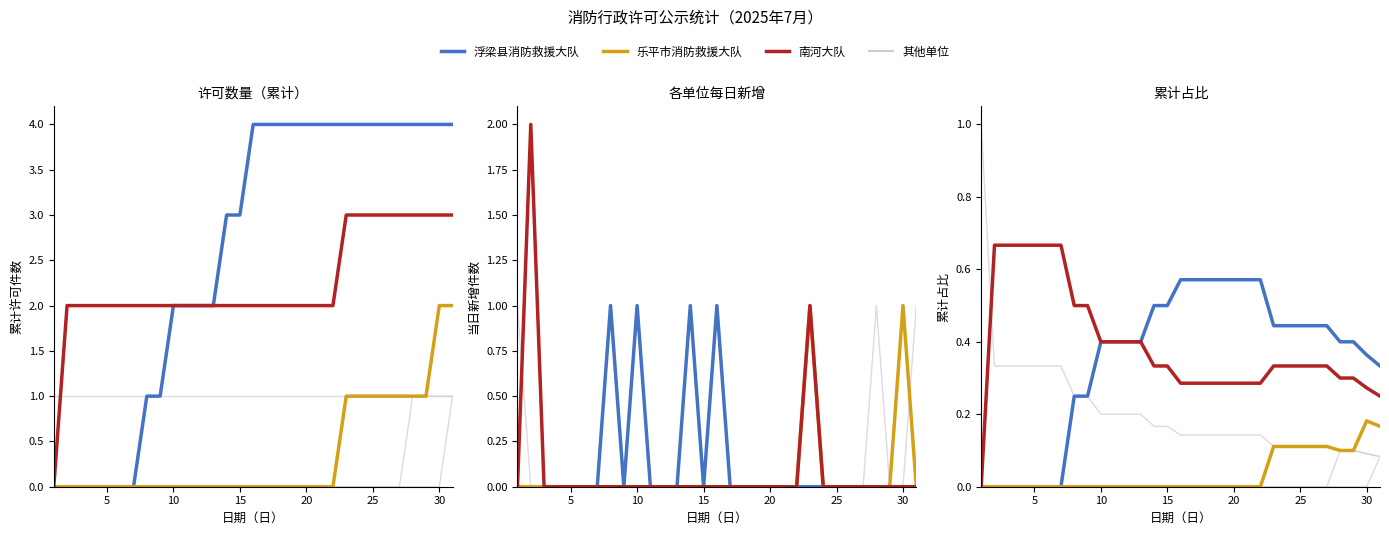

The value of 景德镇市昌江区消防救援大队 at 5 is 0.2. True or false?

False